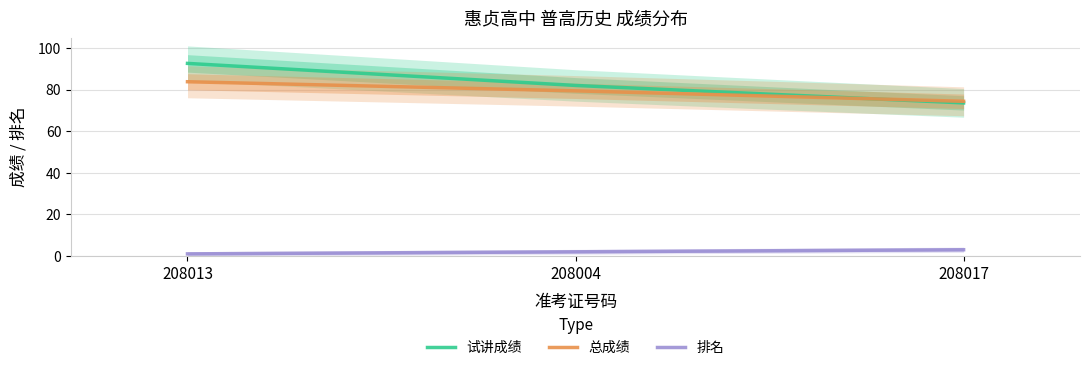

What is the smallest value displayed?

1.0